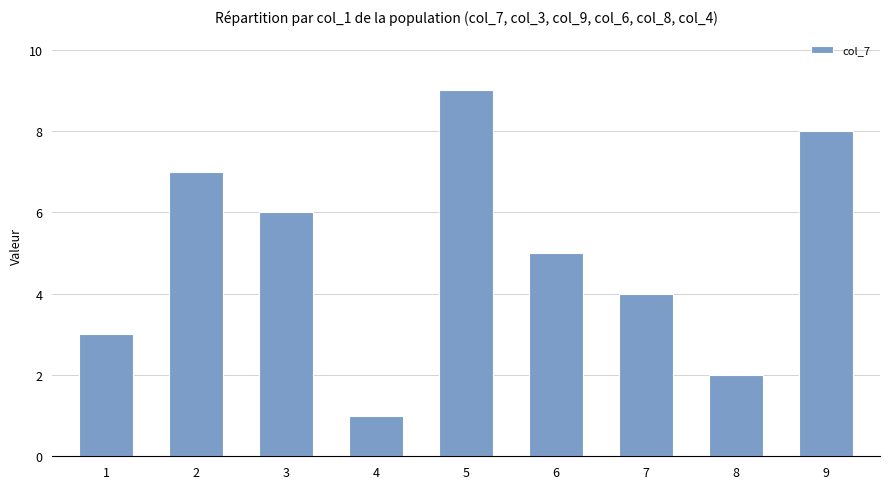

How many data points are less than 5?

4